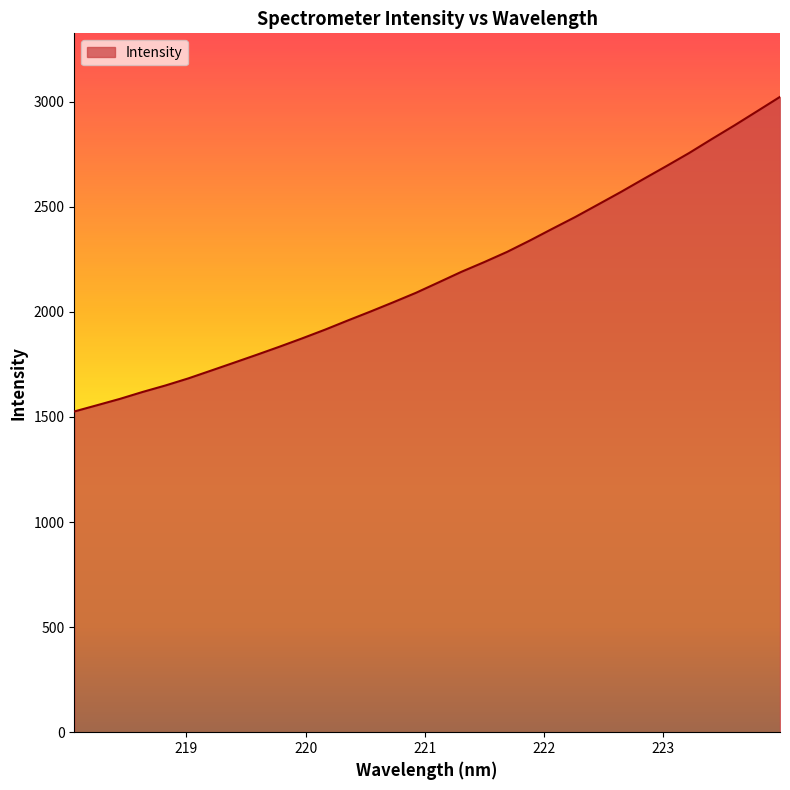

What is the maximum value shown in the chart?

3023.1